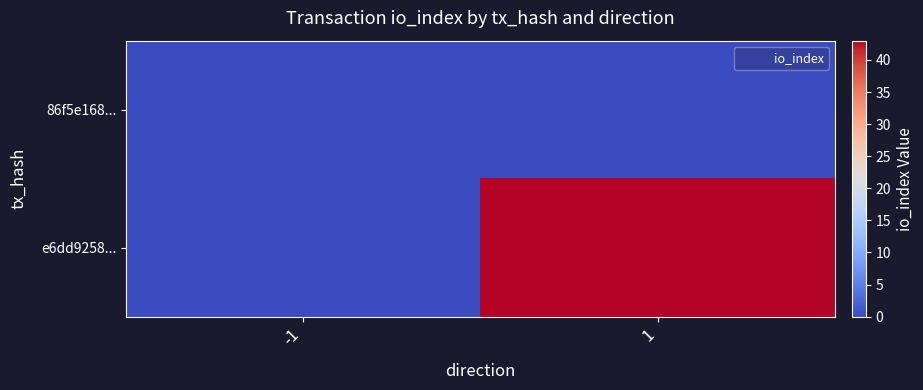

At 1, list the series in order from largest to smallest.

e6dd9258..., 86f5e168...